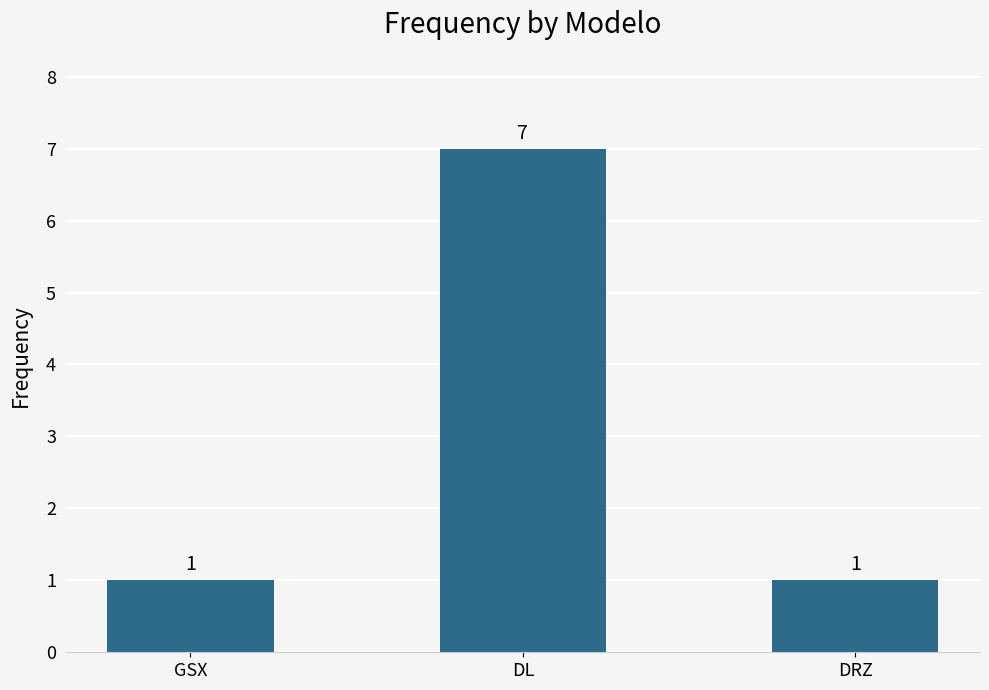

What is the label of the 2nd bar from the left?

DL